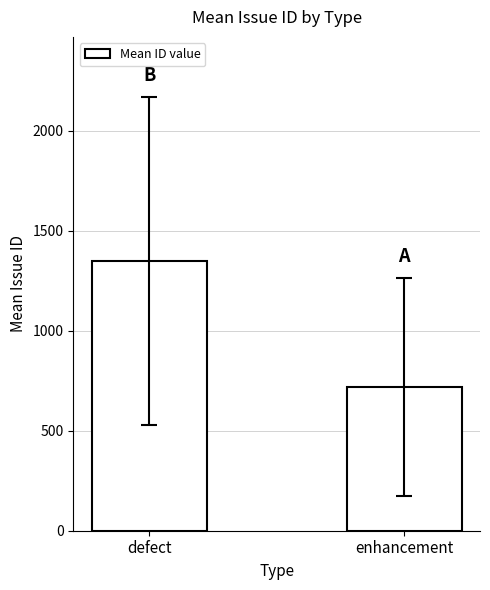

Which has a higher value, enhancement or defect?

defect